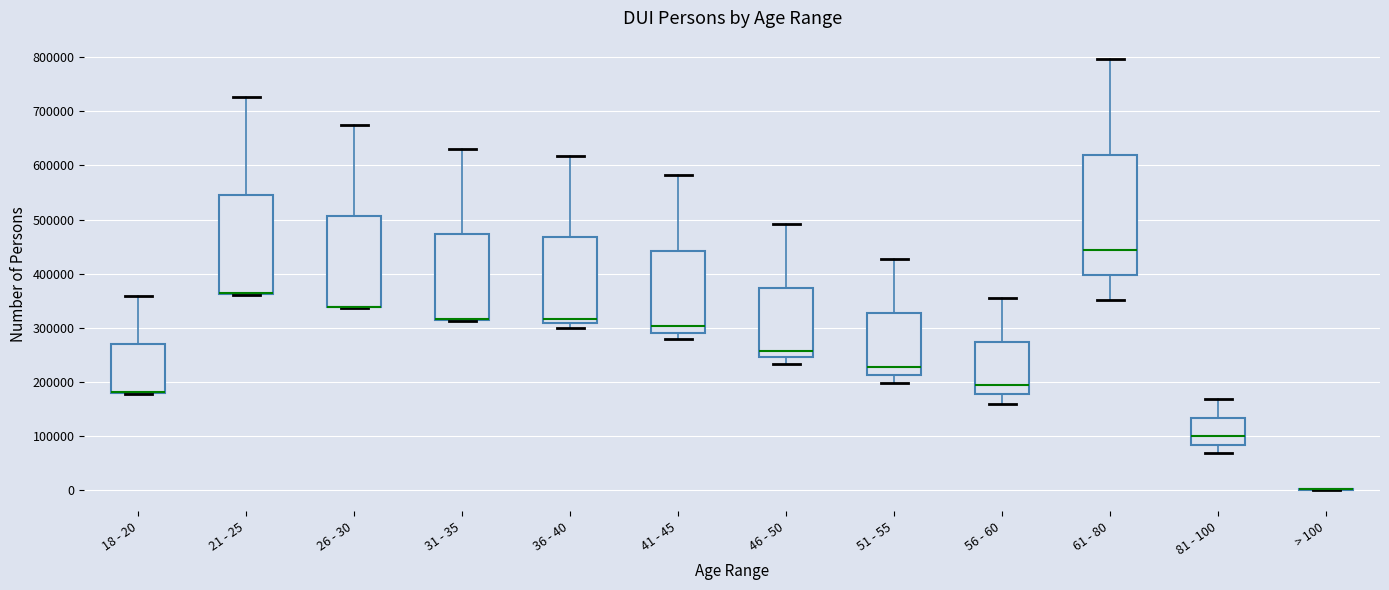

Reading left to right, transcribe this box plot: for each box, give where its median line is, the range the box spans, and where its two whiskers end, as read against the y-axis. The values are not printed on the chart, so give them approximately, as read against the axis.

18 - 20: median 180000 (drawn on the box's lower edge), box 180000 to 270000, whiskers 180000 to 360000
21 - 25: median 360000 (drawn on the box's lower edge), box 360000 to 550000, whiskers 360000 to 730000
26 - 30: median 340000 (drawn on the box's lower edge), box 340000 to 510000, whiskers 340000 to 680000
31 - 35: median 320000 (drawn on the box's lower edge), box 320000 to 470000, whiskers 310000 to 630000
36 - 40: median 320000, box 310000 to 470000, whiskers 300000 to 620000
41 - 45: median 300000, box 290000 to 440000, whiskers 280000 to 580000
46 - 50: median 260000, box 250000 to 370000, whiskers 230000 to 490000
51 - 55: median 230000, box 210000 to 330000, whiskers 200000 to 430000
56 - 60: median 190000, box 180000 to 270000, whiskers 160000 to 350000
61 - 80: median 440000, box 400000 to 620000, whiskers 350000 to 800000
81 - 100: median 100000, box 80000 to 130000, whiskers 70000 to 170000
> 100: box collapsed to a line at 0, whiskers 0 to 0